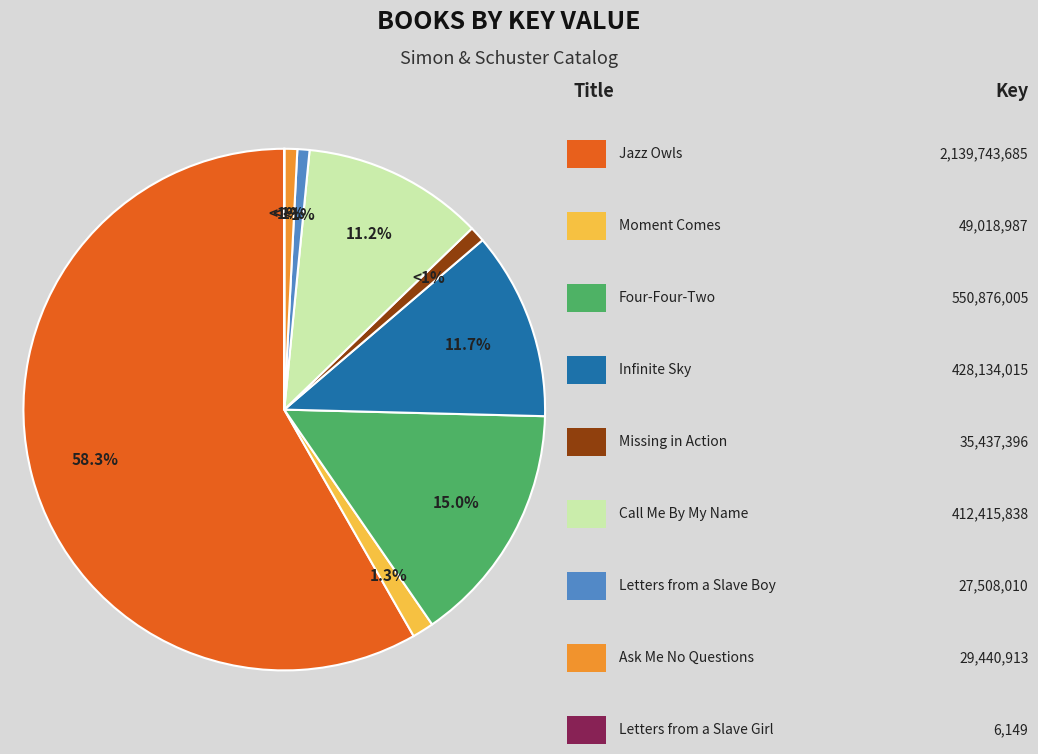

Count the number of slices in the pie.

9